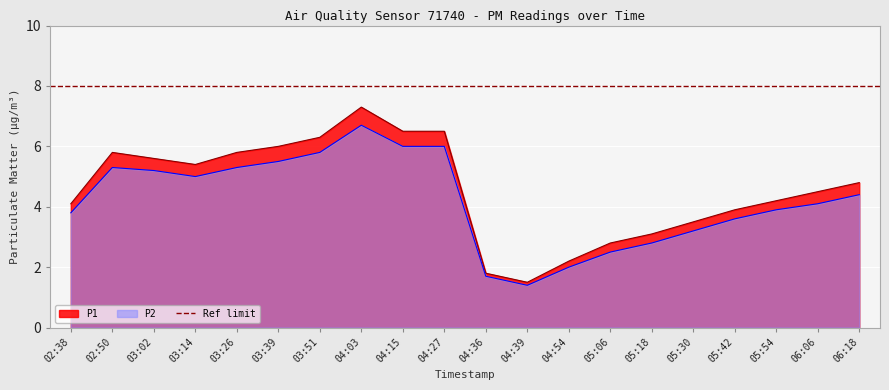

The P1 series shows 3.5 at 05:30. True or false?

True